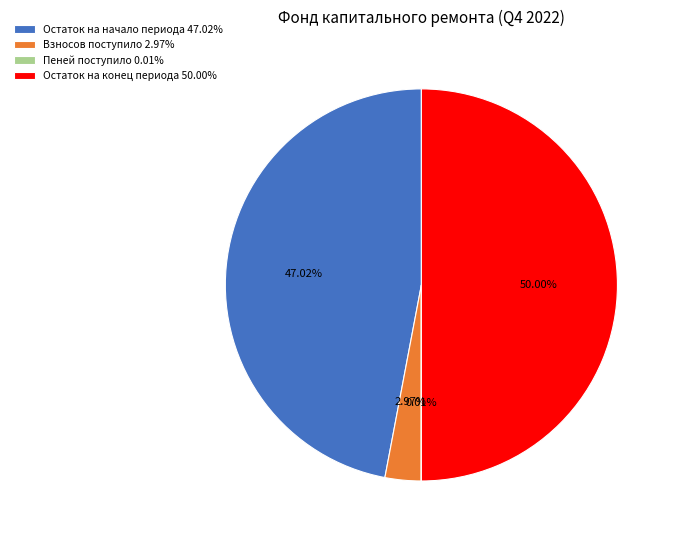

Combined, do Взносов поступило 2.97% and Остаток на конец периода 50.00% account for over 50%?

Yes